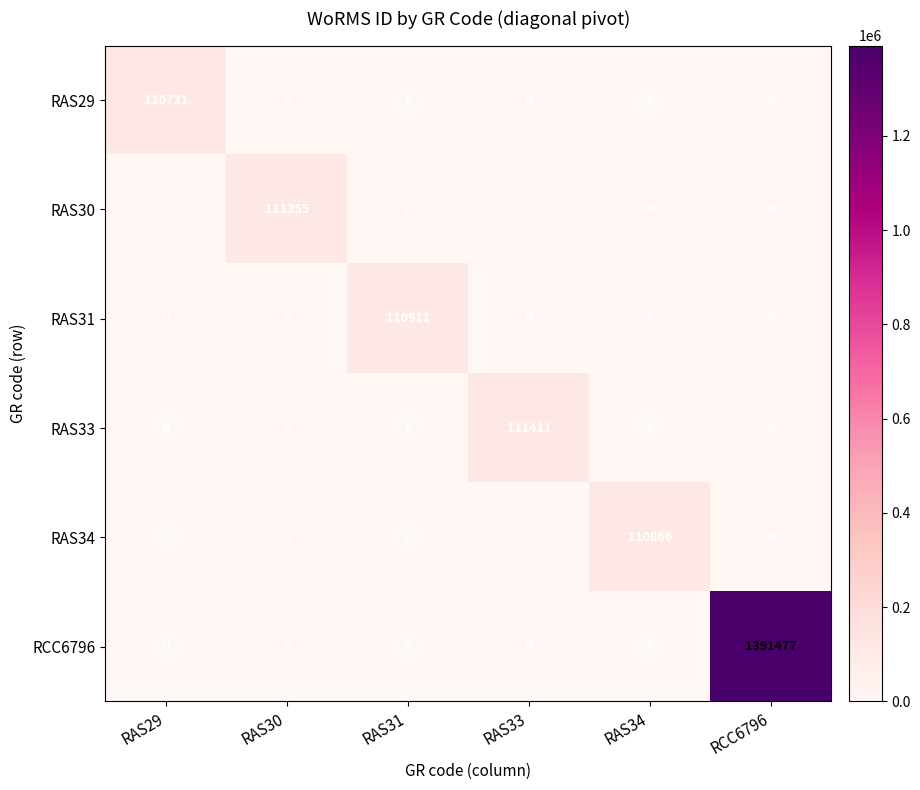

List the series in order of their peak value, highest first.

RCC6796, RAS33, RAS30, RAS31, RAS34, RAS29